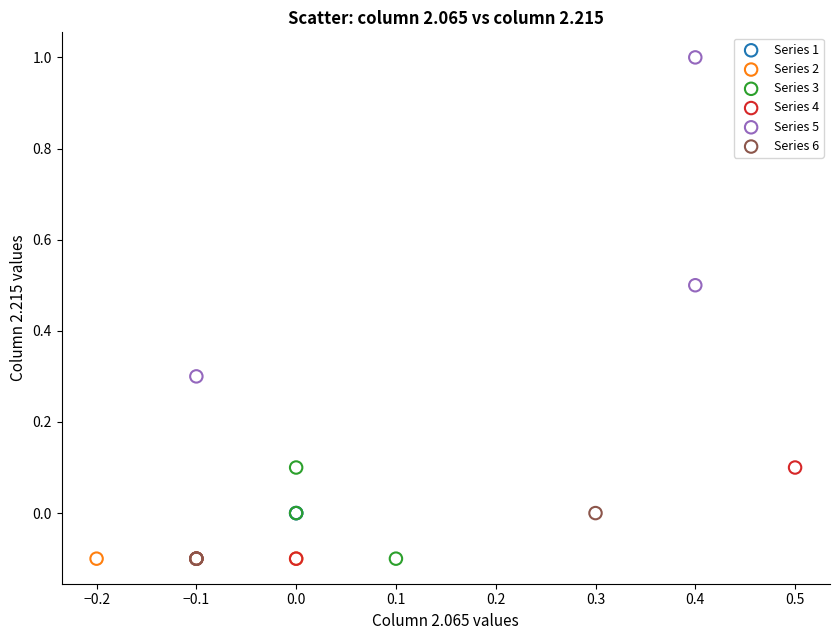

Which series contains the highest Y value?

Series 5